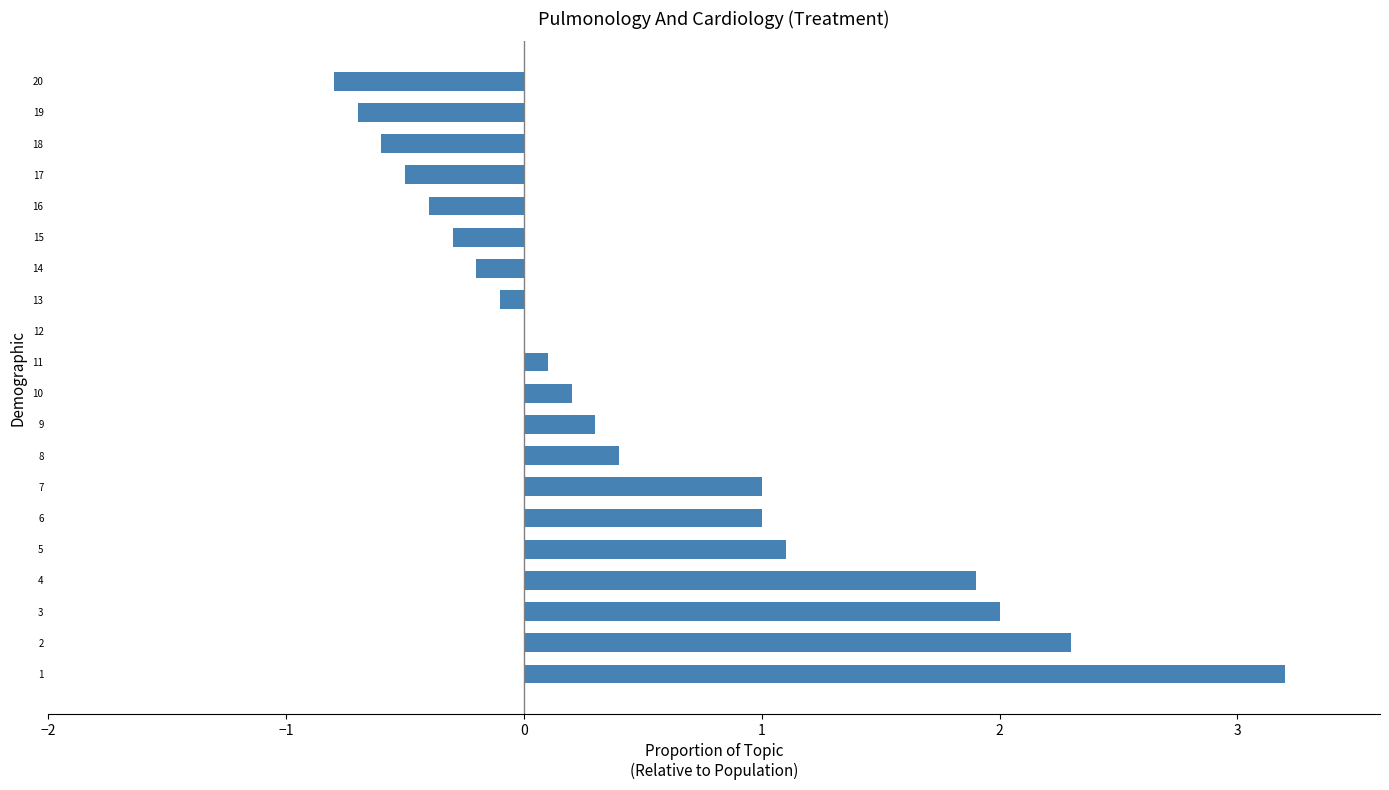

What is the sum of all values?

9.9